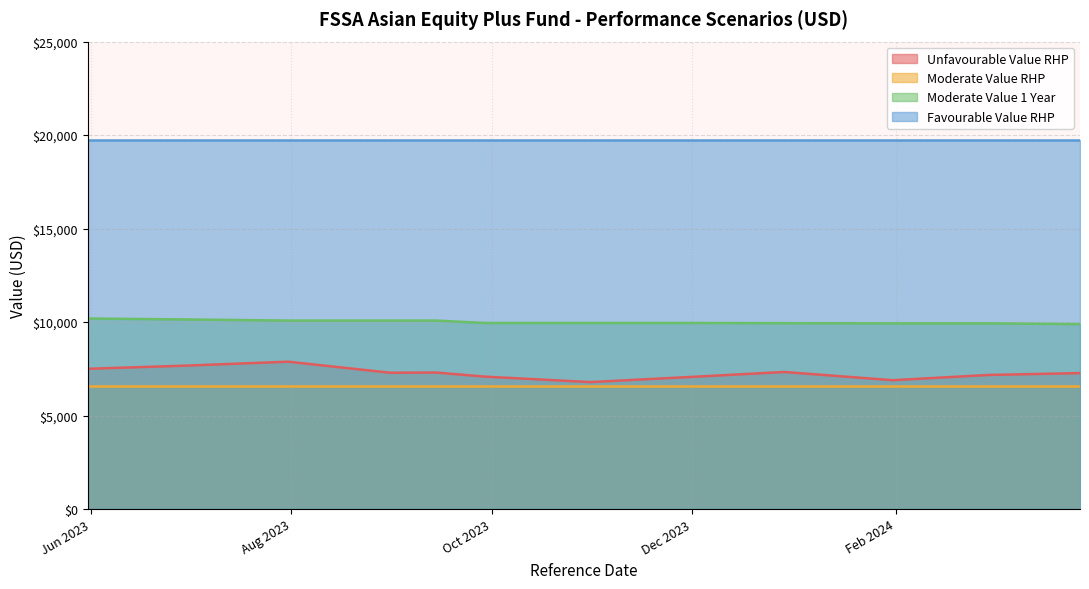

The value of Moderate Value 1 Year at 2024-03-28 is 15435. True or false?

False